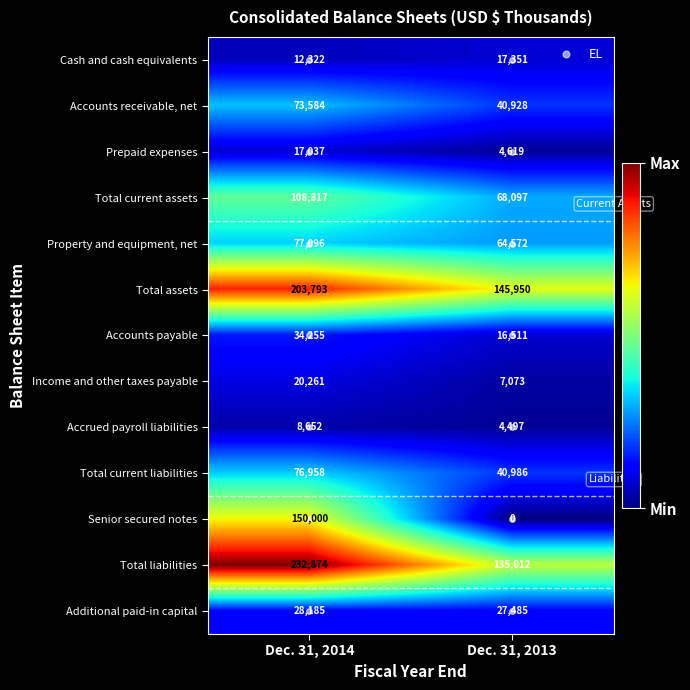

What is the lowest value of the Total assets series?

145950